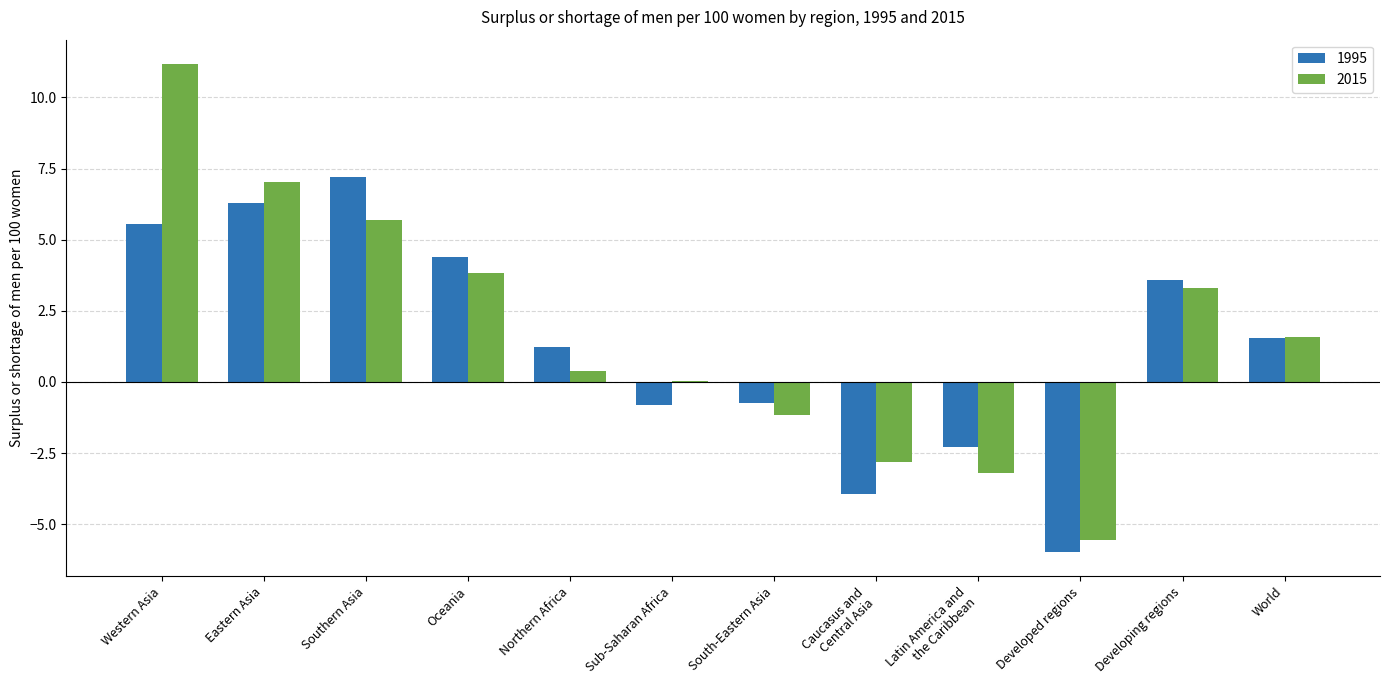

What value does the 1995 series have at Developing regions?

3.6